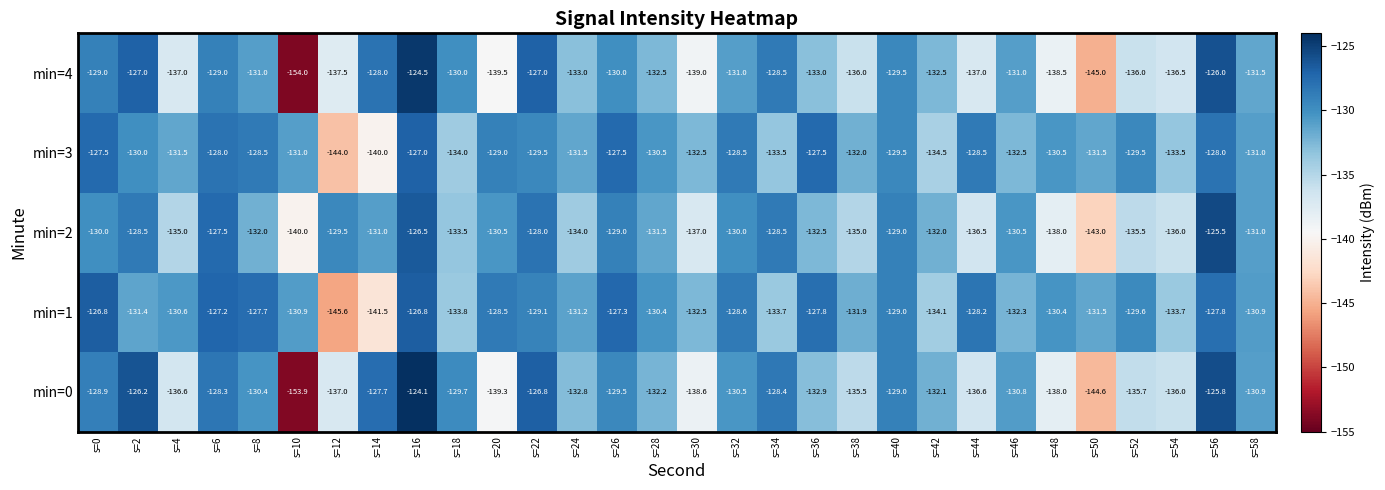

What is the greatest value displayed?

-124.1